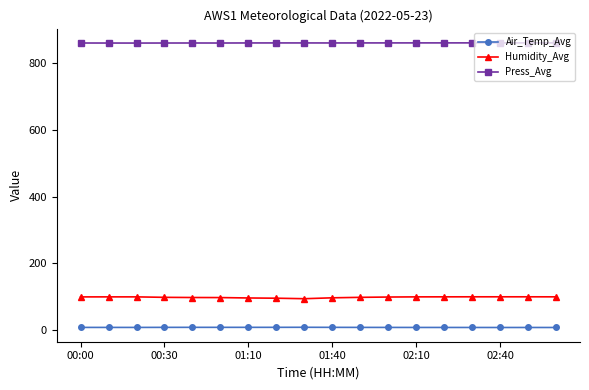

At how many categories does at least one series exceed 697?

18